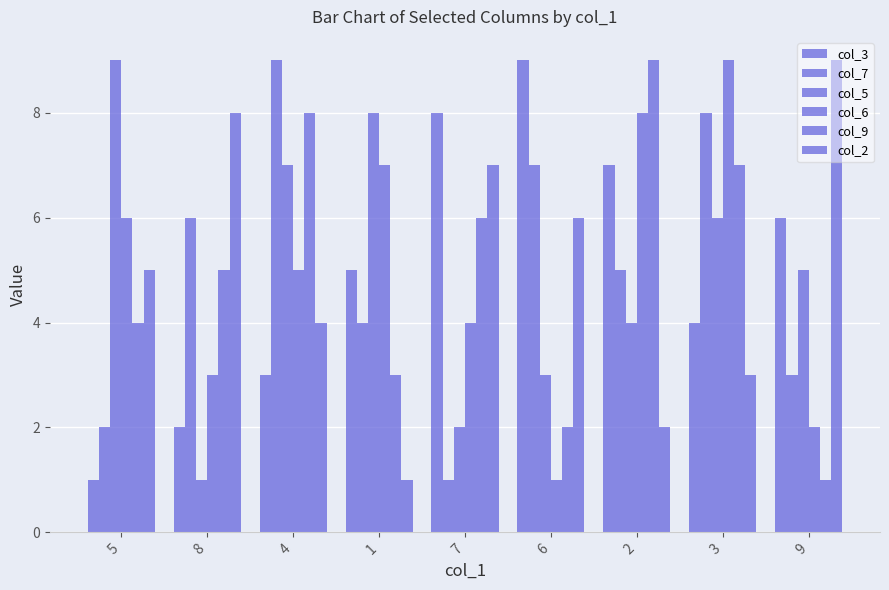

What is the minimum value shown in the chart?

1